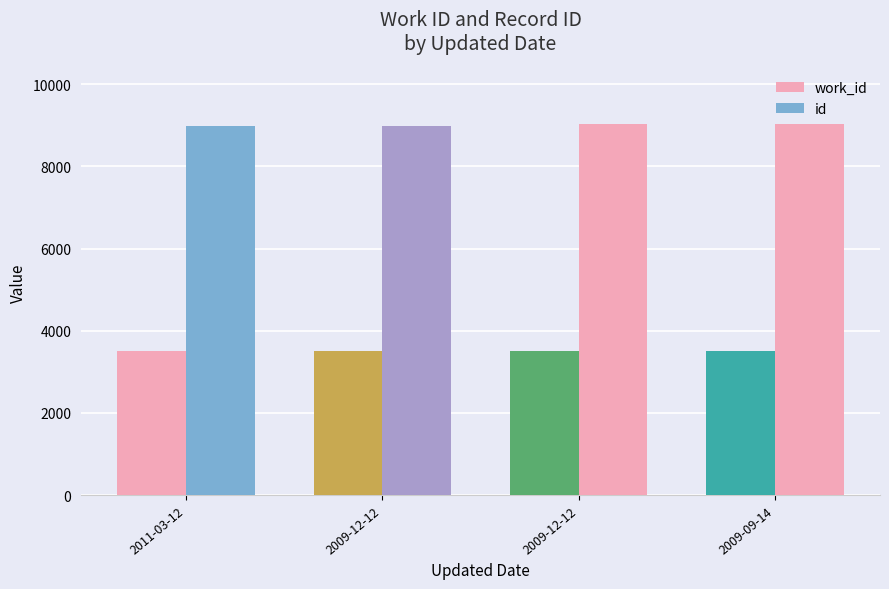

How many groups of bars are there?

4